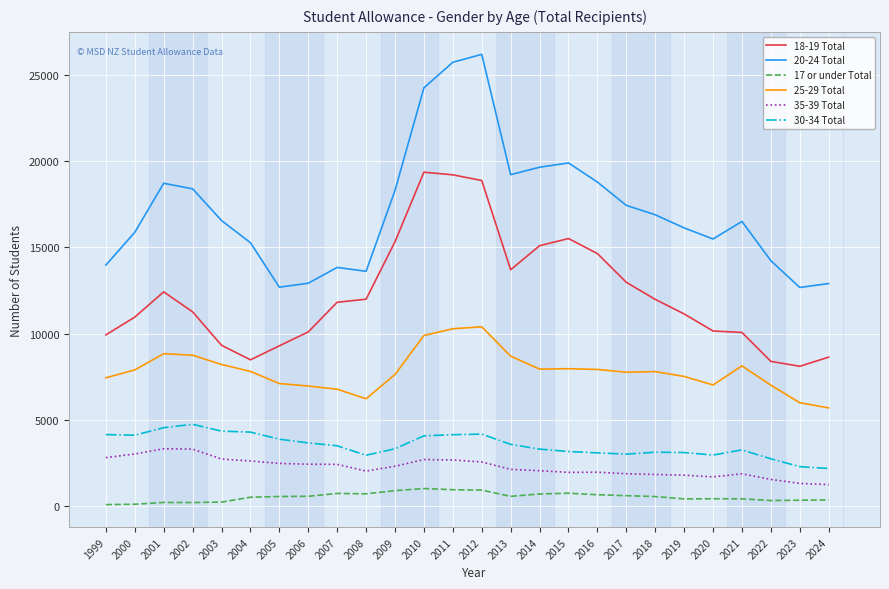

What is the sum of the 20-24 Total values at 2003 and 2011?

42309